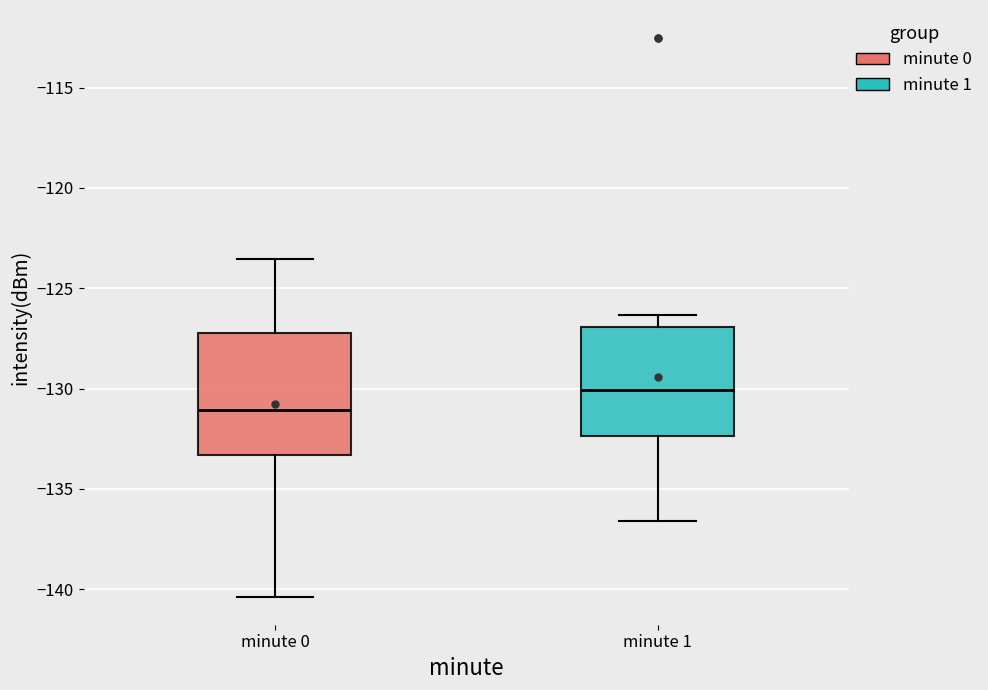

Where does the median line of the box for minute 0 sit on the y-axis? The values are not printed on the chart, so give them approximately, as read against the axis.

-131.0